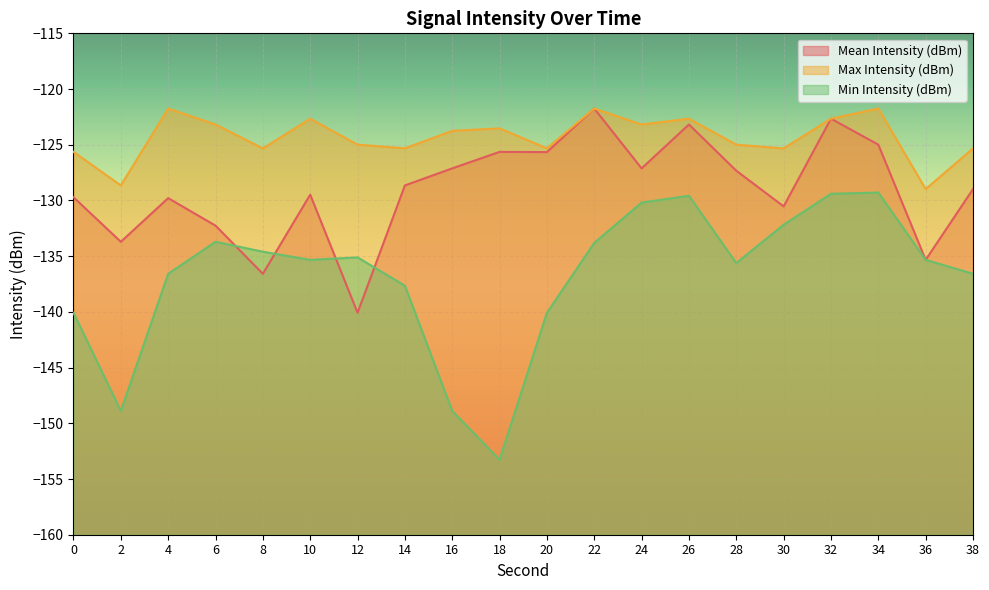

What is the value of the Mean Intensity (dBm) point at the 13th from the left?

-127.1